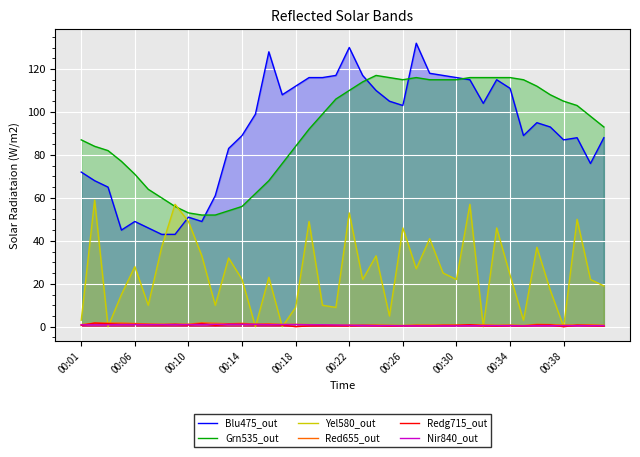

What is the value of the Nir840_out point at the 29th from the left?

0.4